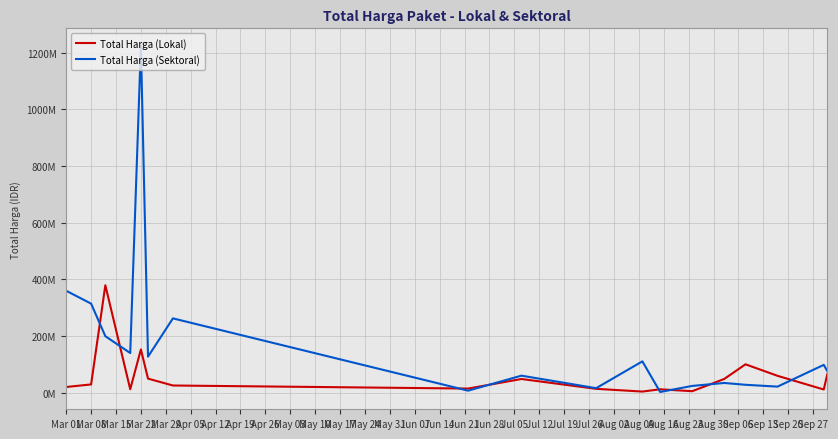

Does the chart display data point markers on the line(s)?

No